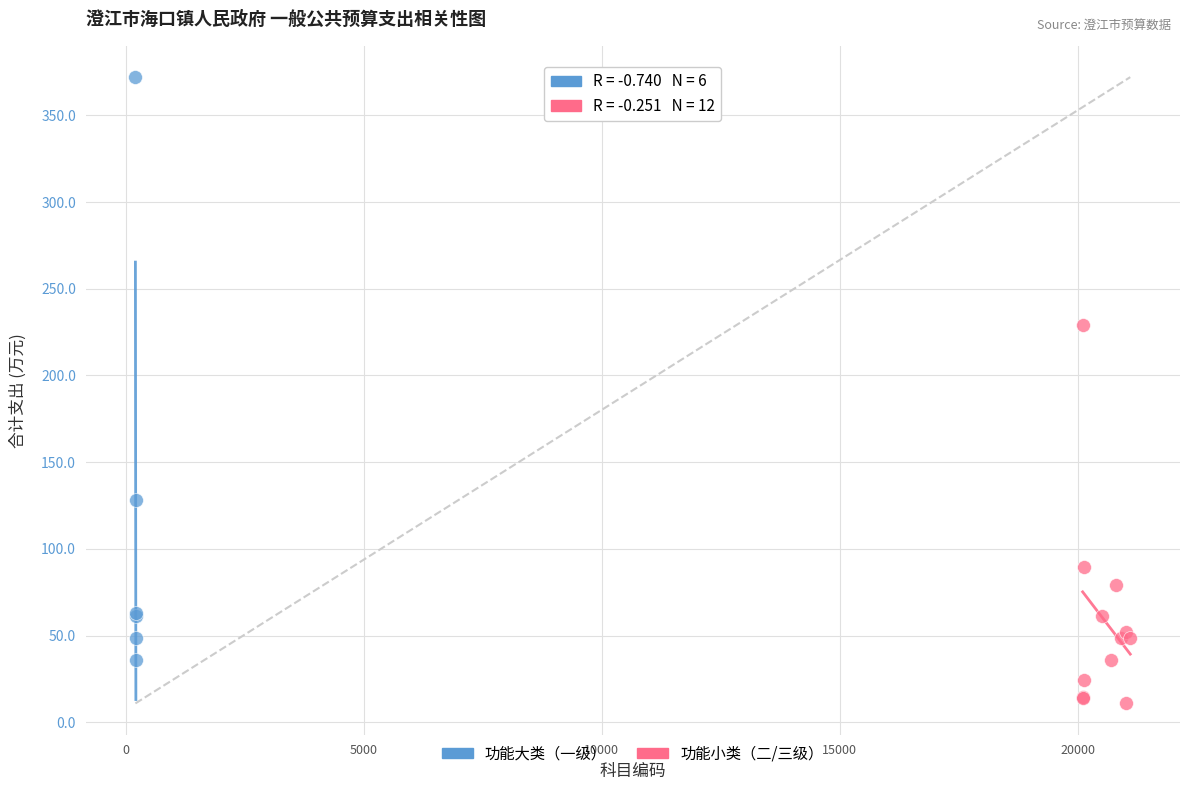

What are all the series names shown in the legend?

功能大类（一级）, 功能小类（二/三级）